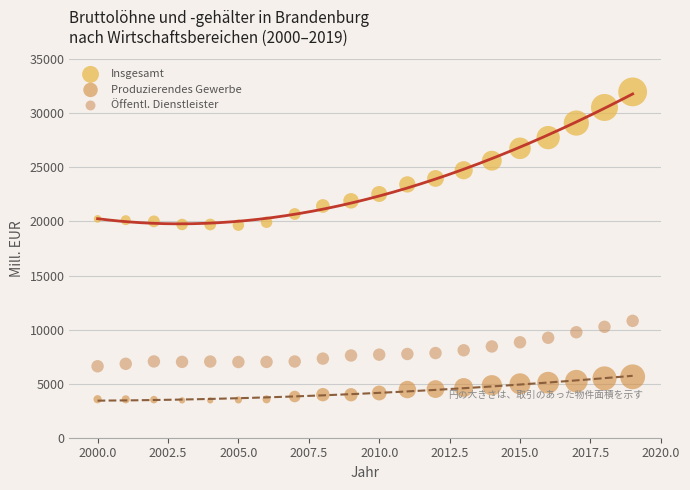

Across all data points, what is the range of Y values (max minus min)?

28532.8